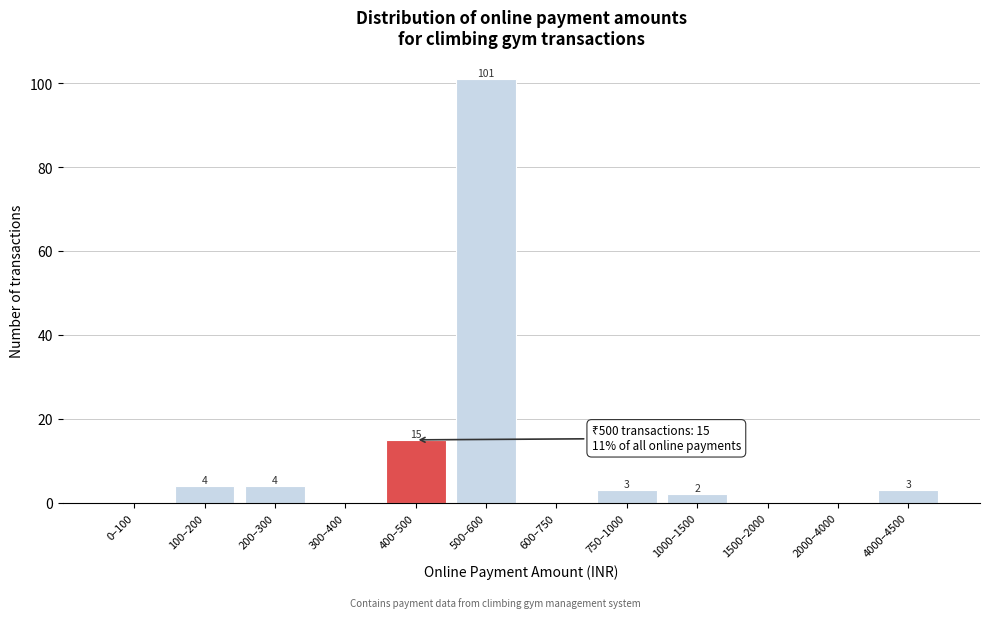

Reading left to right, what are all the values shown in this chart?

0–100=0	100–200=4	200–300=4	300–400=0	400–500=15	500–600=101	600–750=0	750–1000=3	1000–1500=2	1500–2000=0	2000–4000=0	4000–4500=3